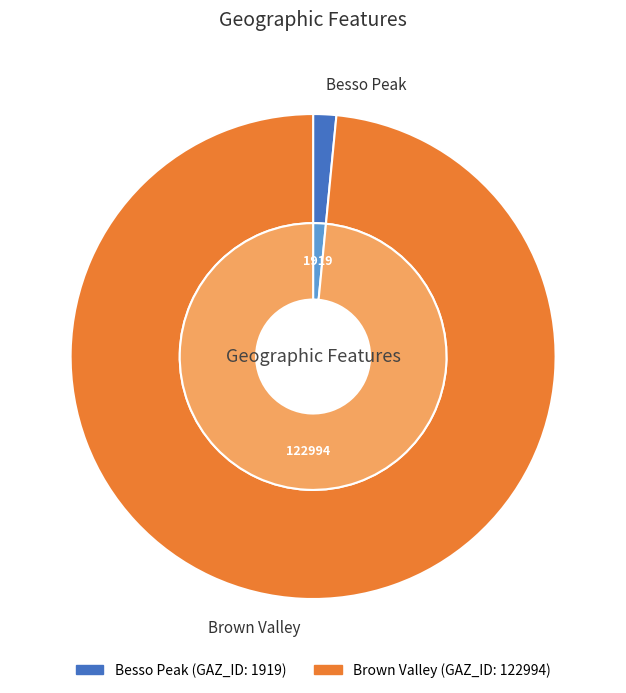

Which category has the smallest portion of the pie?

Besso Peak